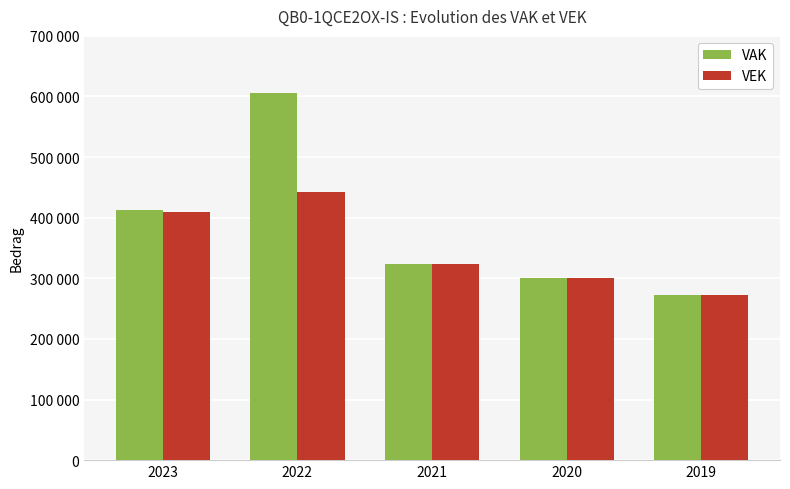

What are all the series names shown in the legend?

VAK, VEK